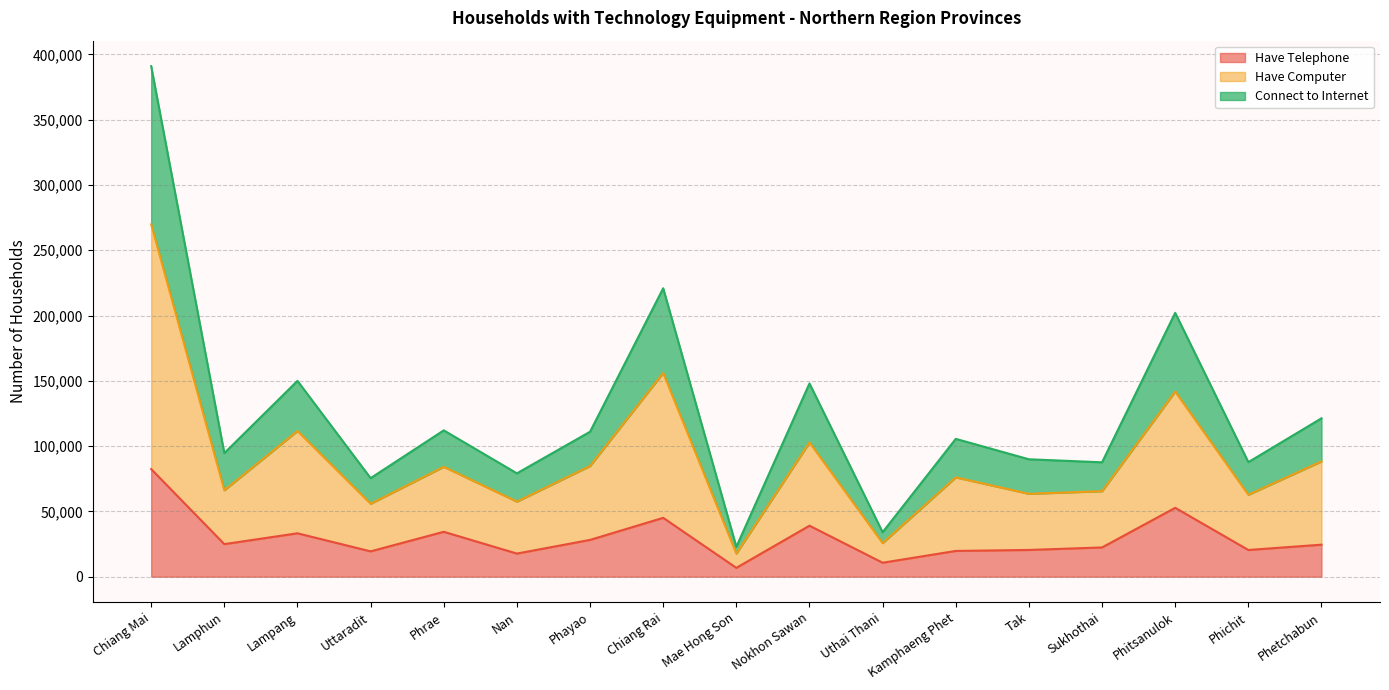

What is the spread (max minus min) of values at Lamphun?

69668